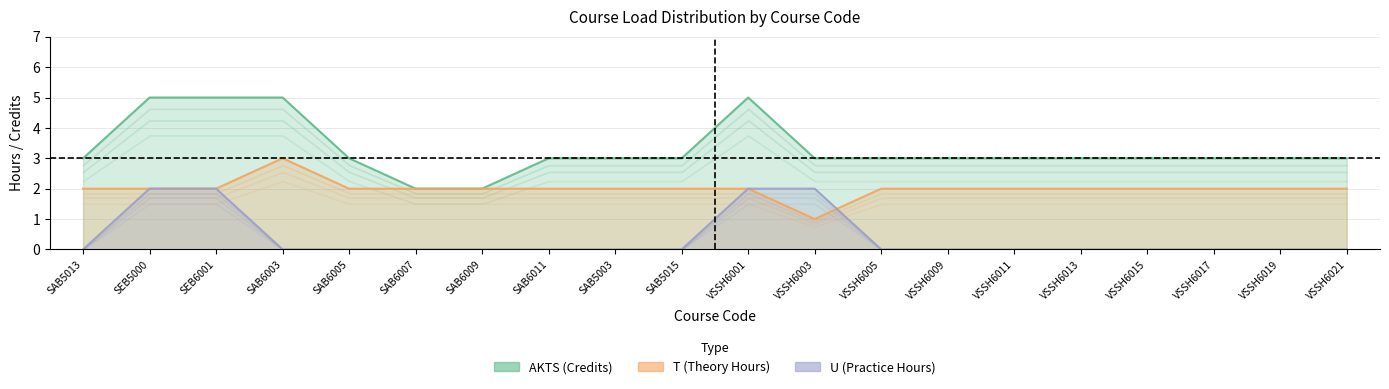

Reading left to right, what are all the values shown in this chart?

AKTS (Credits): 3	5	5	5	3	2	2	3	3	3	5	3	3	3	3	3	3	3	3	3
T (Theory Hours): 2	2	2	3	2	2	2	2	2	2	2	1	2	2	2	2	2	2	2	2
U (Practice Hours): 0	2	2	0	0	0	0	0	0	0	2	2	0	0	0	0	0	0	0	0